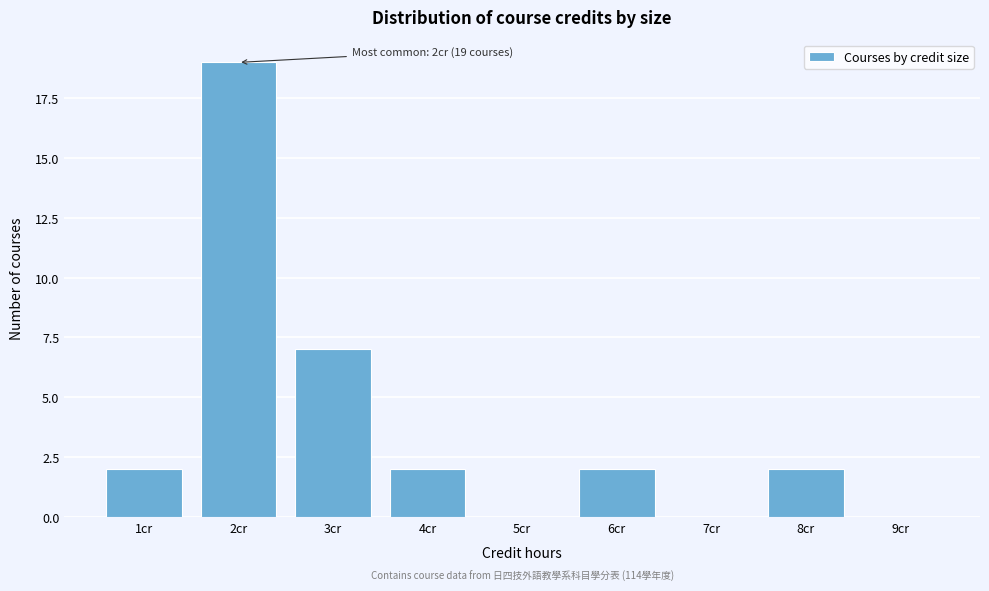

Reading right to left, transcribe all the data shown in this chart.

9cr=0	8cr=2	7cr=0	6cr=2	5cr=0	4cr=2	3cr=7	2cr=19	1cr=2